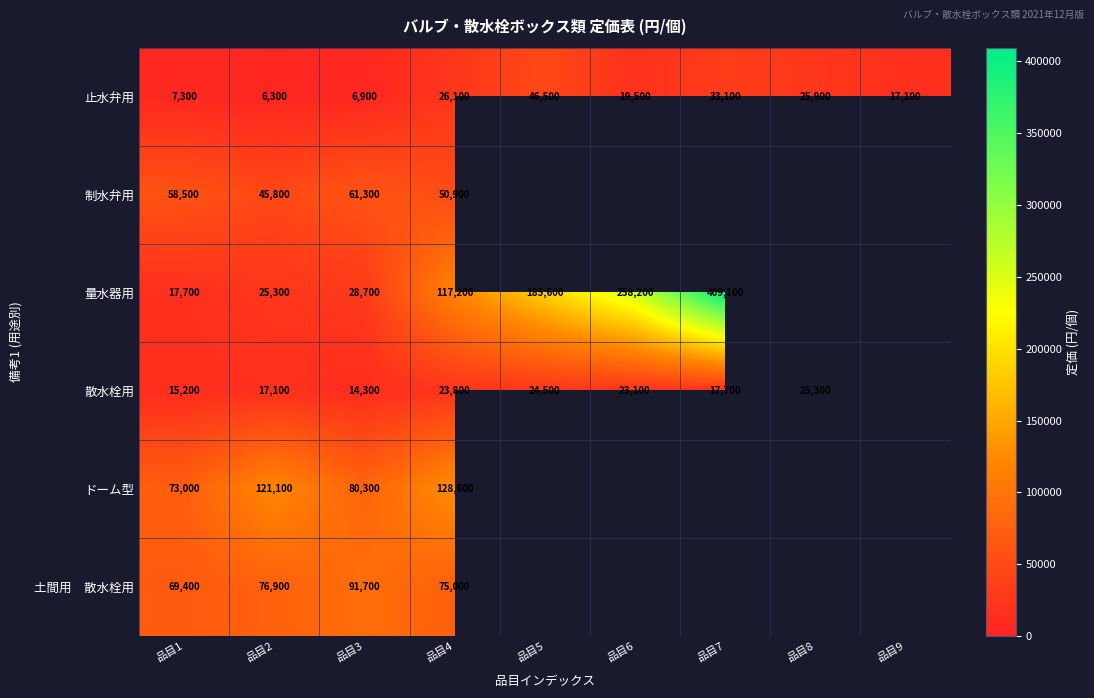

What is the smallest value displayed?

6300.0